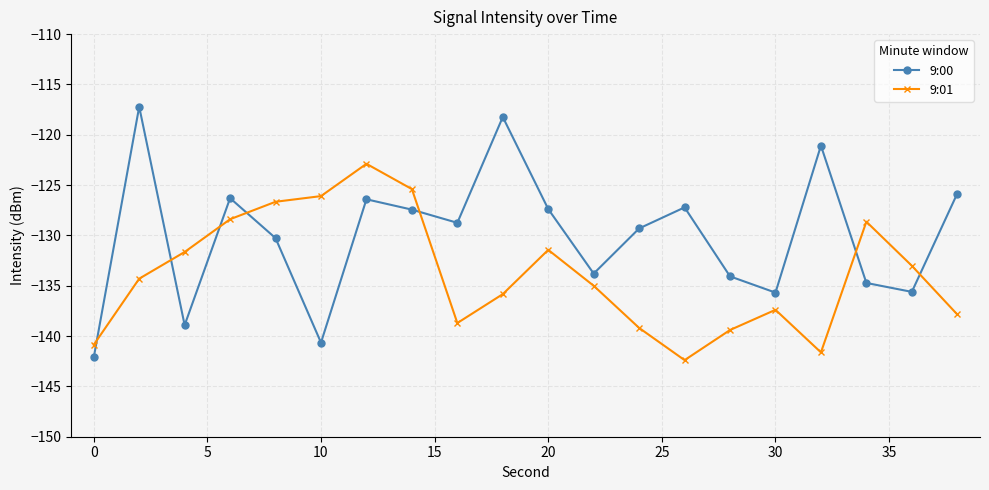

Which series ends up on top after the final intersection of 9:01 and 9:00?

9:00